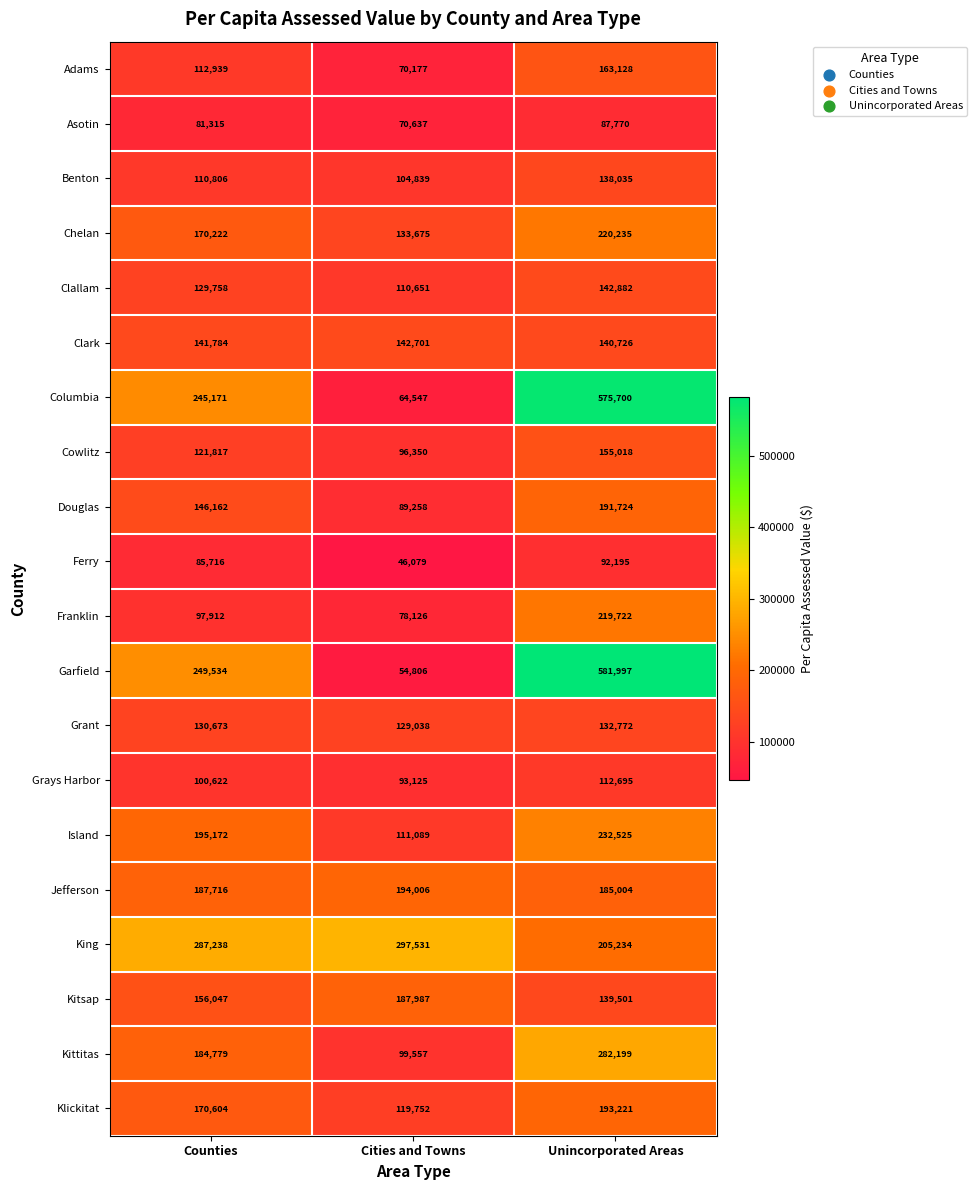

At Counties, list the series in order from largest to smallest.

King, Garfield, Columbia, Island, Jefferson, Kittitas, Klickitat, Chelan, Kitsap, Douglas, Clark, Grant, Clallam, Cowlitz, Adams, Benton, Grays Harbor, Franklin, Ferry, Asotin